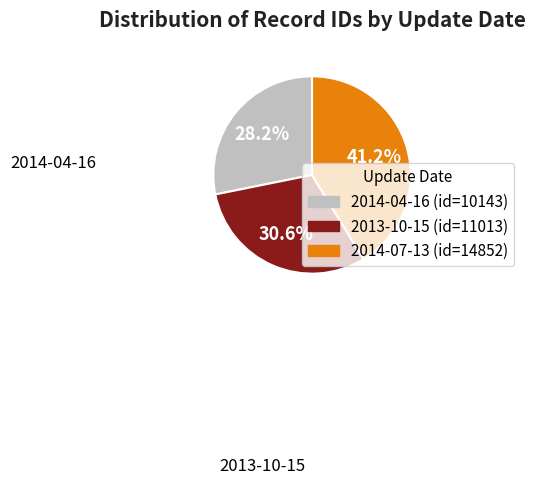

True or false: 2014-04-16 accounts for 17% of the total.

False